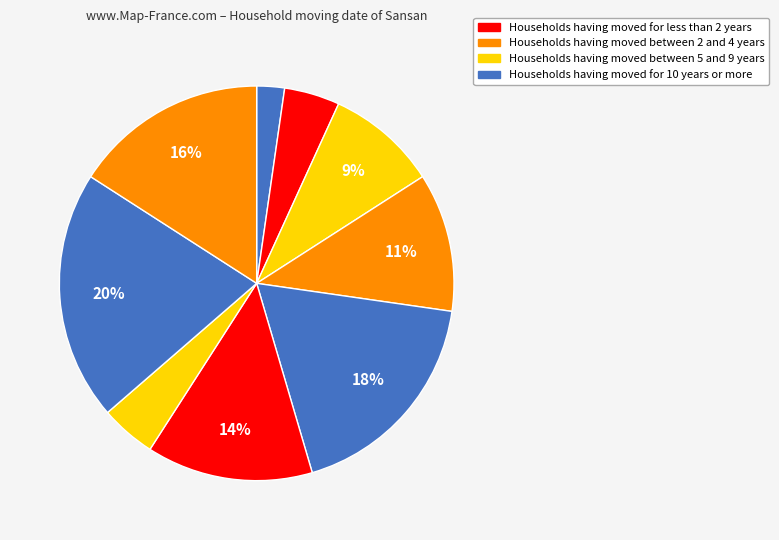

To the nearest percent, what is the difference between the largest and smallest slice percentages?

18%